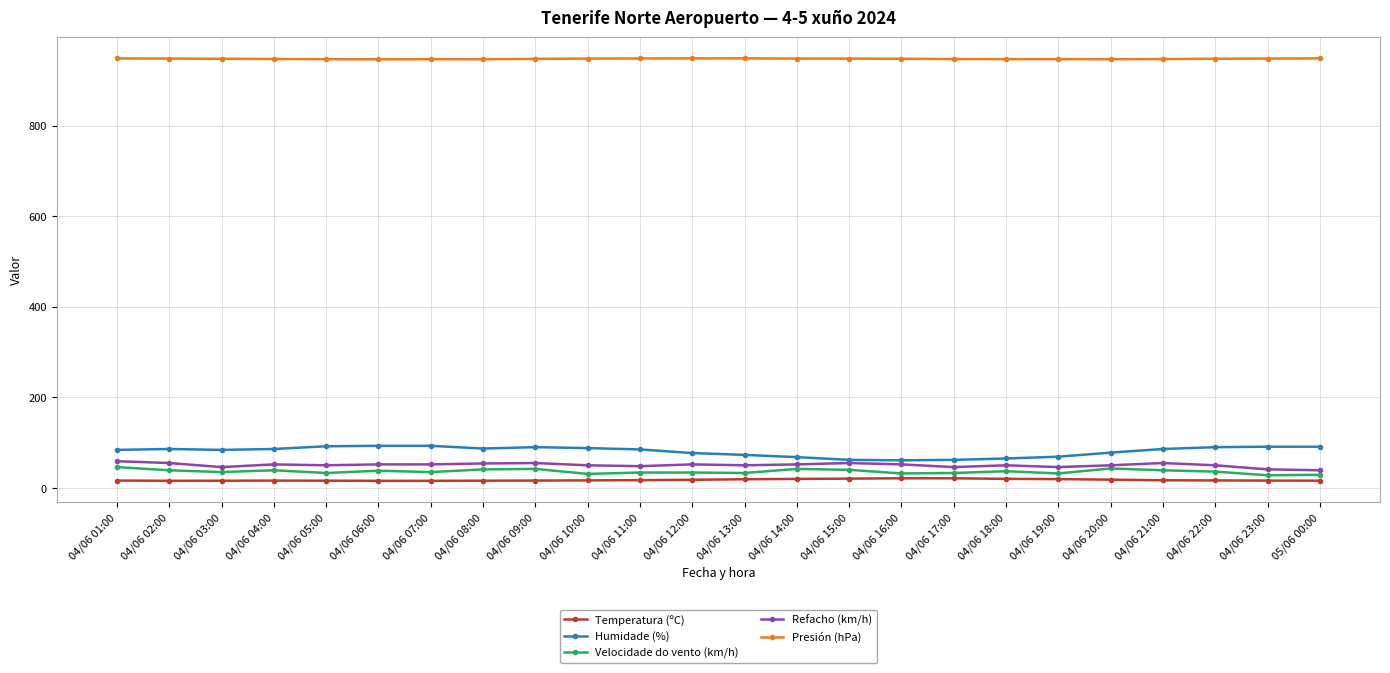

What is the label of the 21st point from the right?

04/06 04:00